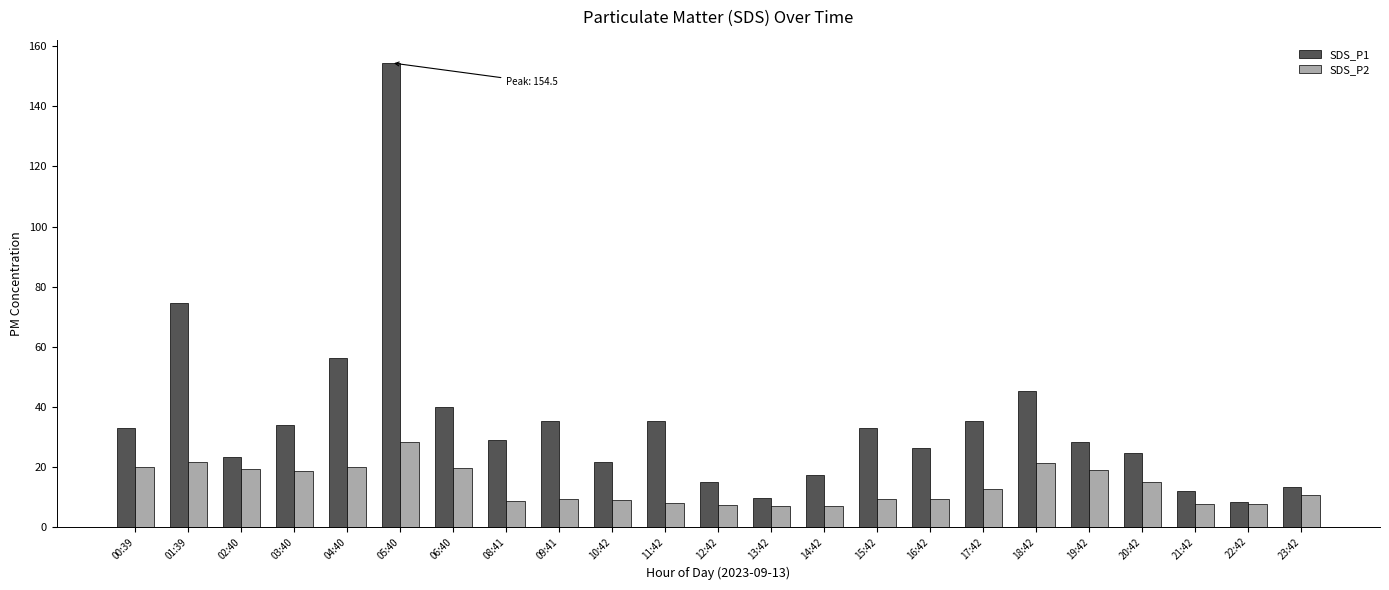

How many bars are there in each group?

2